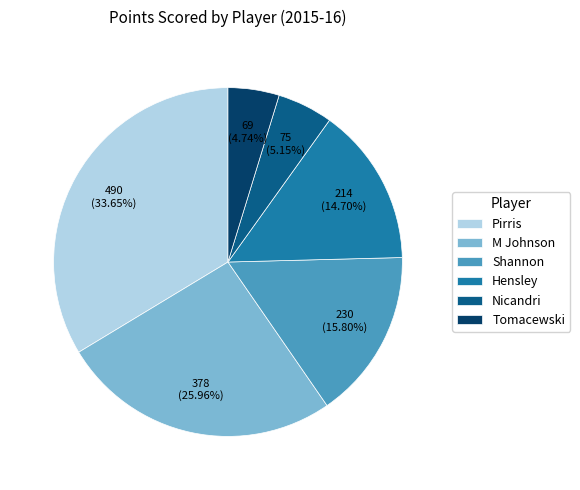

Is there a majority slice in this chart?

No